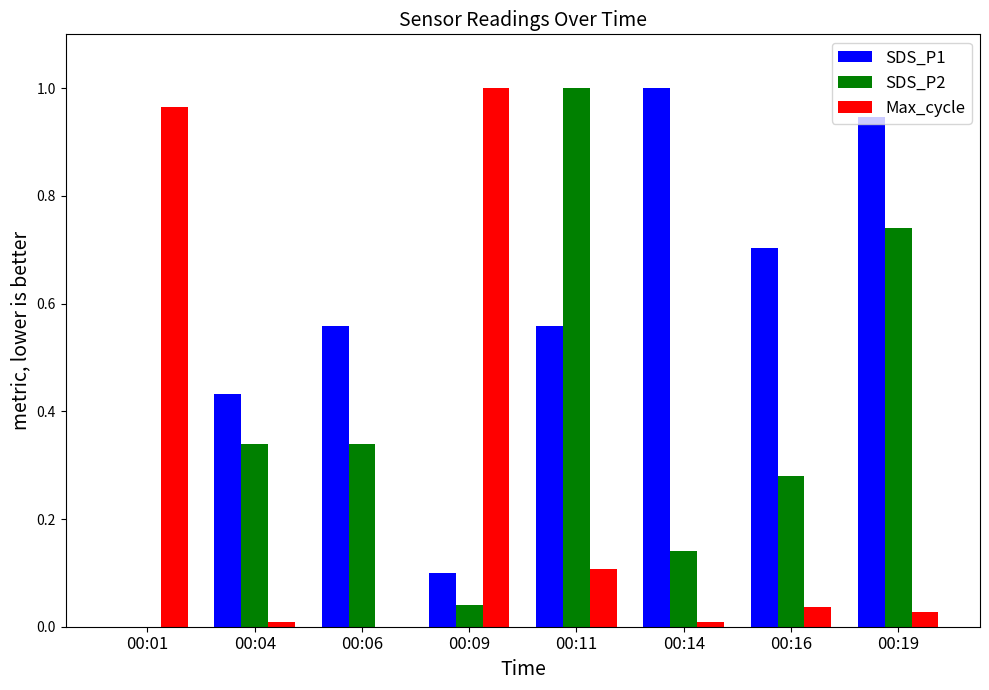

The value of SDS_P2 at 00:04 is 0.6. True or false?

False